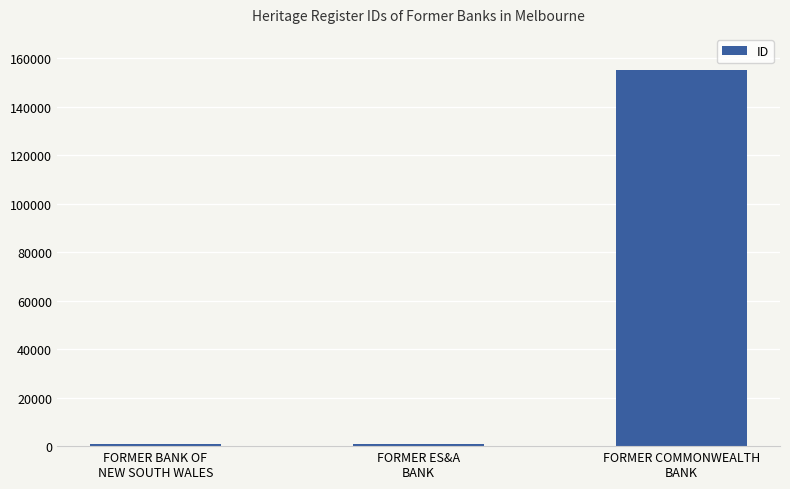

What is the label of the 1st bar from the left?

FORMER BANK OF
NEW SOUTH WALES